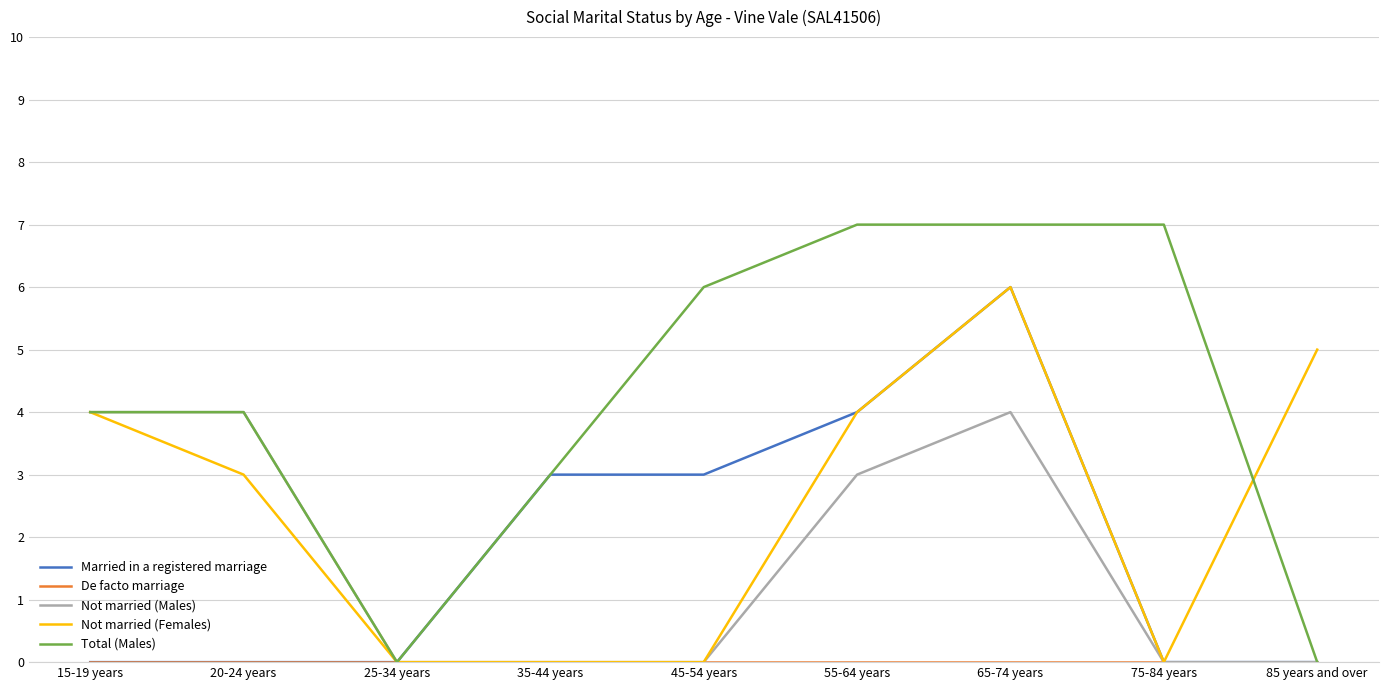

Which series has the widest spread of values?

Total (Males)